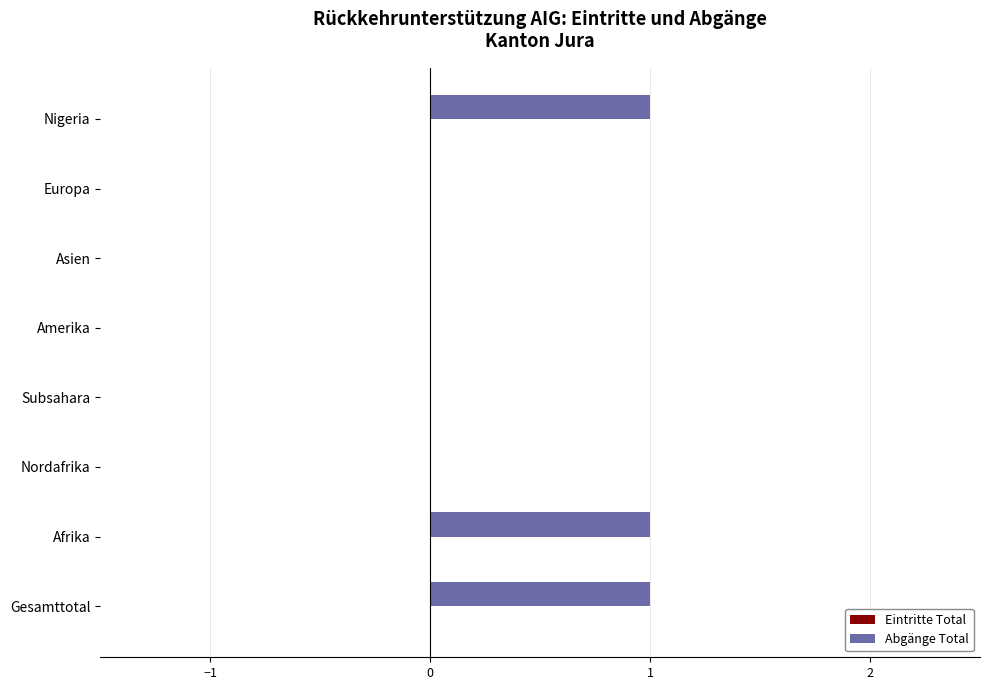

What is the sum of all values?

3